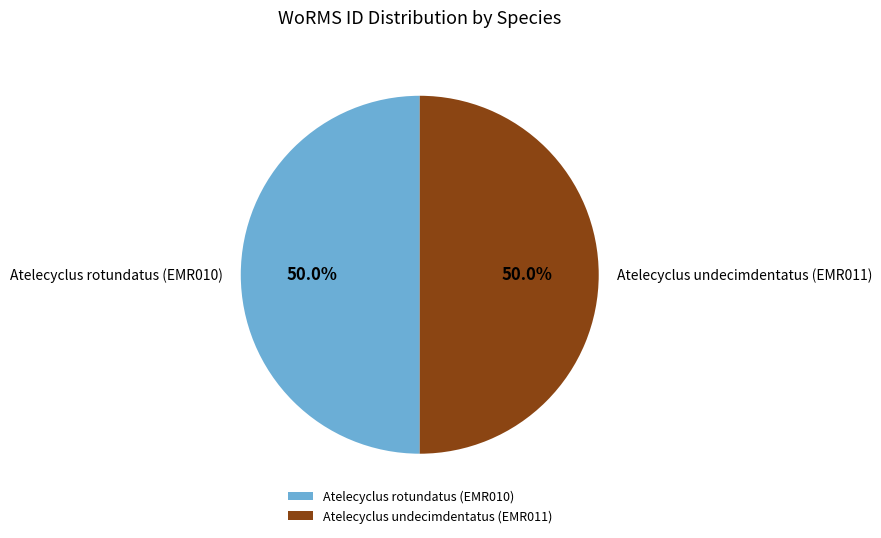

What is the ratio of the value at Atelecyclus rotundatus (EMR010) to the value at Atelecyclus undecimdentatus (EMR011)?

1.0